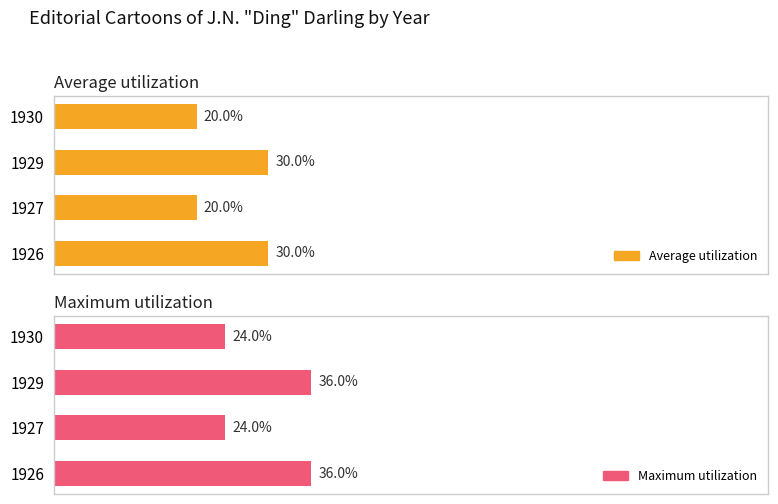

What is the sum of the Maximum utilization values at 1926 and 1927?

60